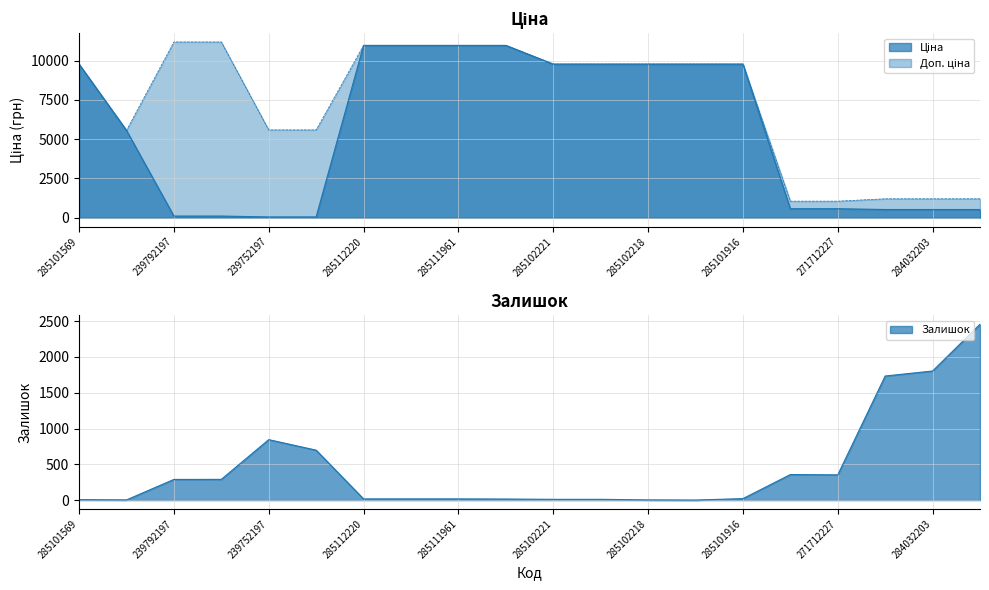

Reading left to right, what are all the values shown in this chart?

Ціна: 285101569=9775.5	10832185=5560.3	239792197=111.8	239792196=111.8	239752197=55.9	239752196=55.9	285112220=10964.4	285112217=10964.4	285111961=10964.4	285111912=10964.4	285102221=9775.5	285102219=9775.5	285102218=9775.5	285102044=9775.5	285101916=9775.5	271712228=578.1	271712227=578.1	284032204=528.2	284032203=528.2	284032208=528.2
Доп. ціна: 285101569=9775.5	10832185=5560.3	239792197=11182.0	239792196=11182.0	239752197=5591.0	239752196=5591.0	285112220=10964.4	285112217=10964.4	285111961=10964.4	285111912=10964.4	285102221=9775.5	285102219=9775.5	285102218=9775.5	285102044=9775.5	285101916=9775.5	271712228=1060.0	271712227=1060.0	284032204=1210.7	284032203=1210.7	284032208=1210.7
Залишок: 285101569=7.0	10832185=3.0	239792197=289.0	239792196=290.0	239752197=845.0	239752196=698.0	285112220=17.0	285112217=17.0	285111961=17.0	285111912=15.0	285102221=11.0	285102219=11.0	285102218=3.0	285102044=1.0	285101916=21.0	271712228=357.0	271712227=353.0	284032204=1734.0	284032203=1804.0	284032208=2457.0